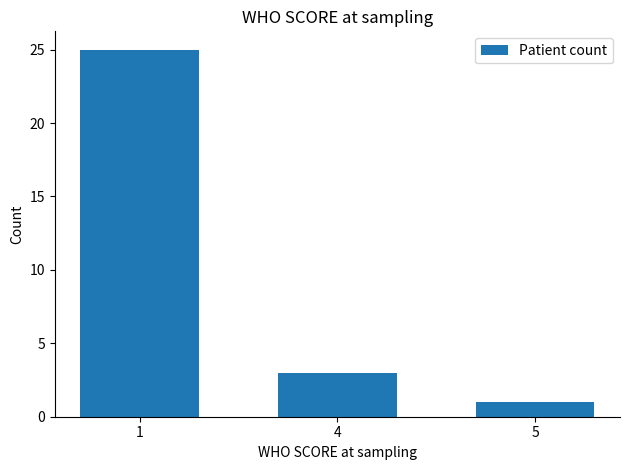

What is the maximum value shown in the chart?

25